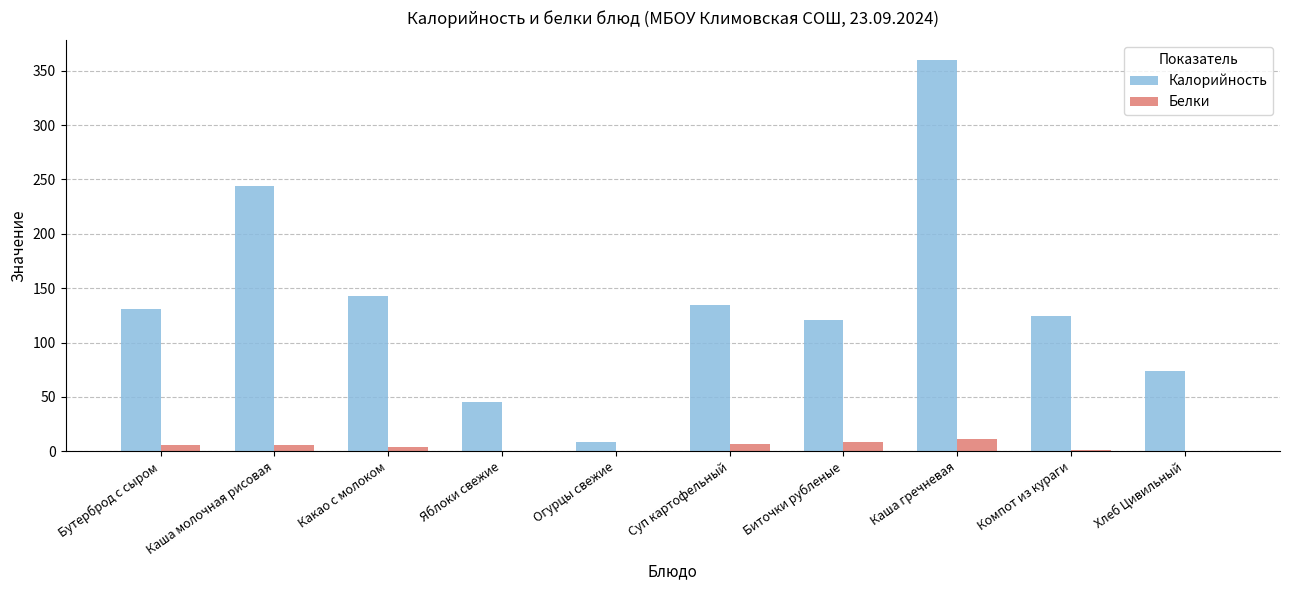

How many groups of bars are there?

10